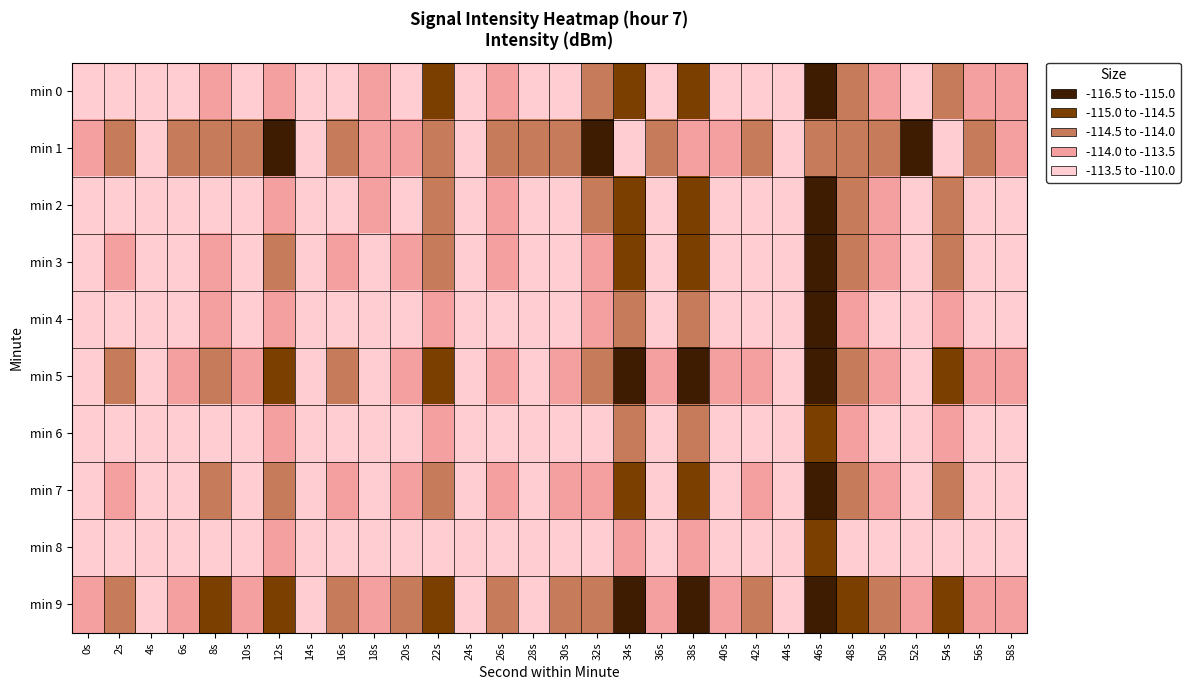

What is the total value across all series at 56s?

-1134.2